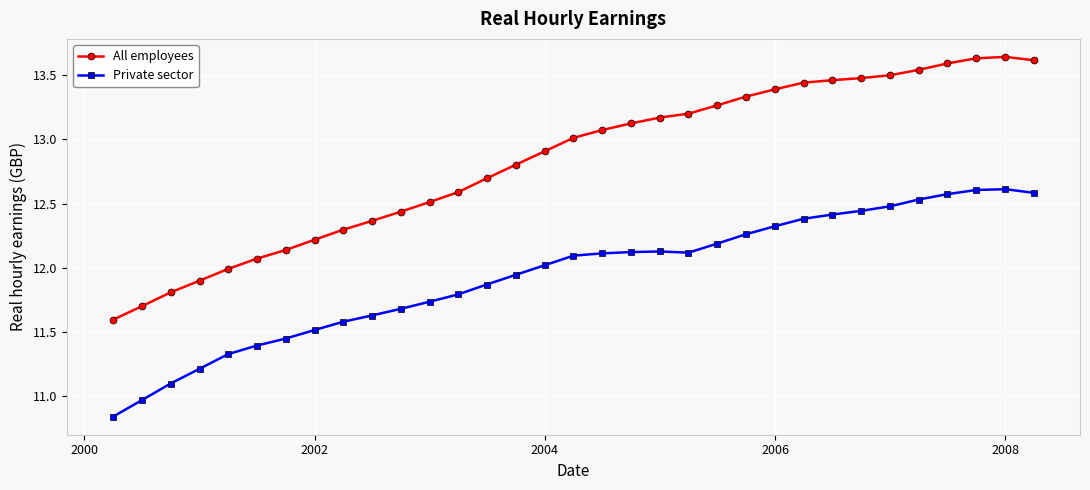

What is the sum of all All employees values?

423.5